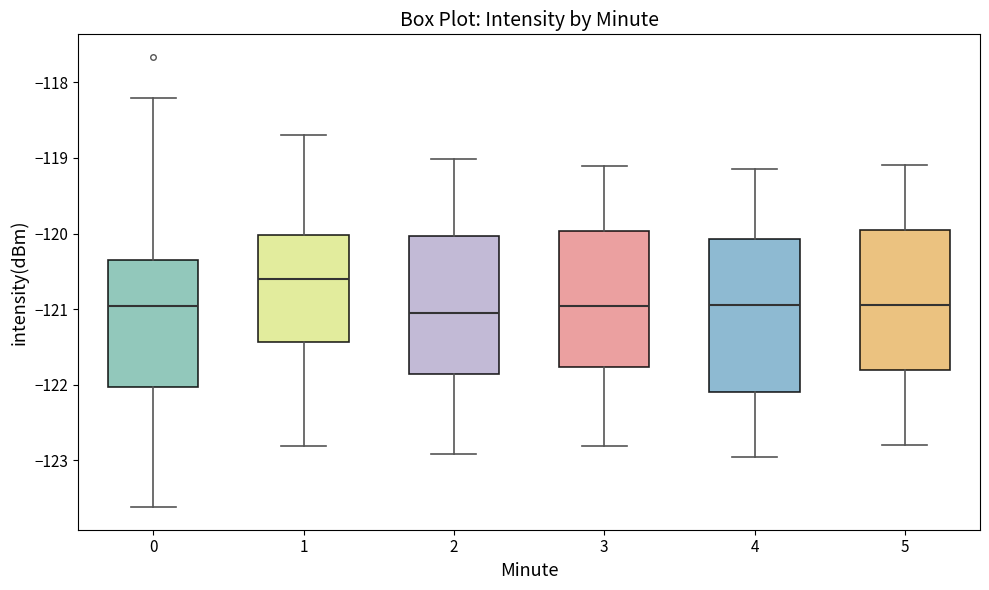

Reading left to right, transcribe this box plot: for each box, give where its median line is, the range the box spans, and where its two whiskers end, as read against the y-axis. The values are not printed on the chart, so give them approximately, as read against the axis.

0: median -121.0, box -122.0 to -120.4, whiskers -123.6 to -118.2
1: median -120.6, box -121.4 to -120.0, whiskers -122.8 to -118.7
2: median -121.0, box -121.9 to -120.0, whiskers -122.9 to -119.0
3: median -121.0, box -121.8 to -120.0, whiskers -122.8 to -119.1
4: median -120.9, box -122.1 to -120.1, whiskers -122.9 to -119.1
5: median -120.9, box -121.8 to -119.9, whiskers -122.8 to -119.1